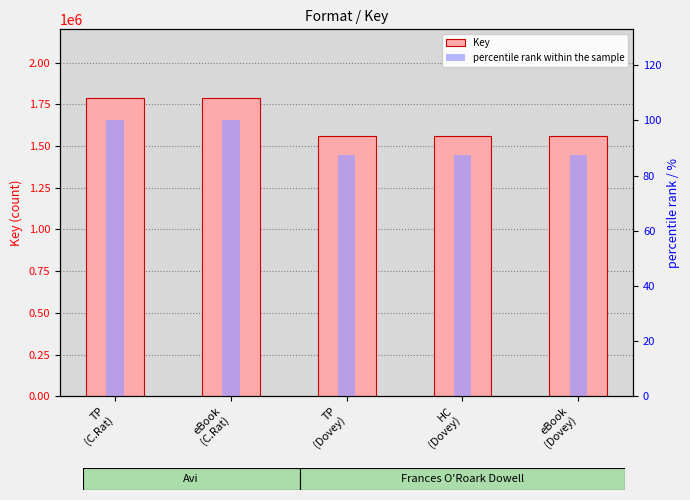

What is the difference between the percentile rank within the sample values at eBook
(C.Rat) and eBook
(Dovey)?

12.6